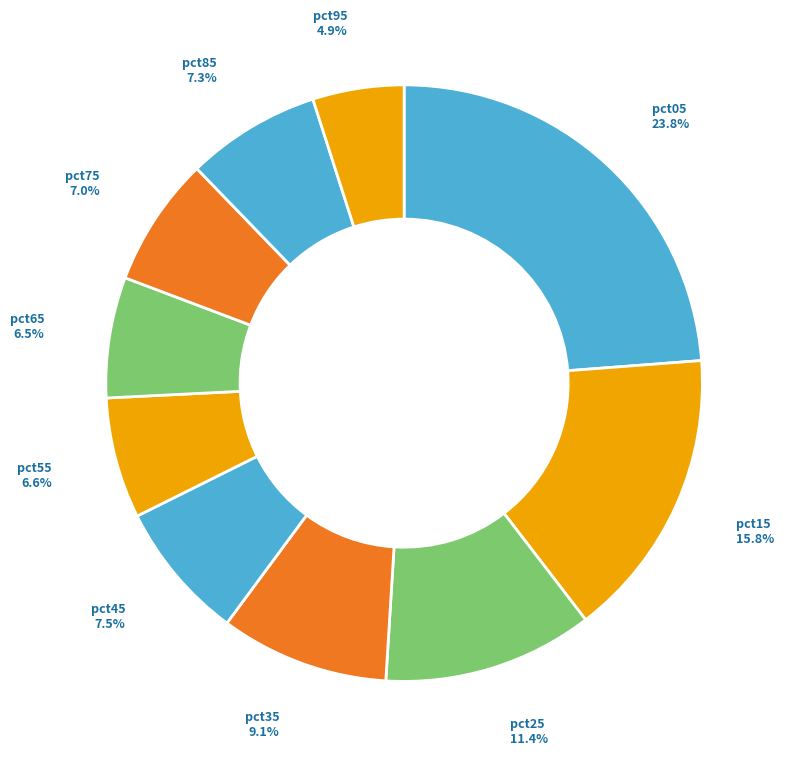

Is it true that pct55 is 12% of the pie?

False